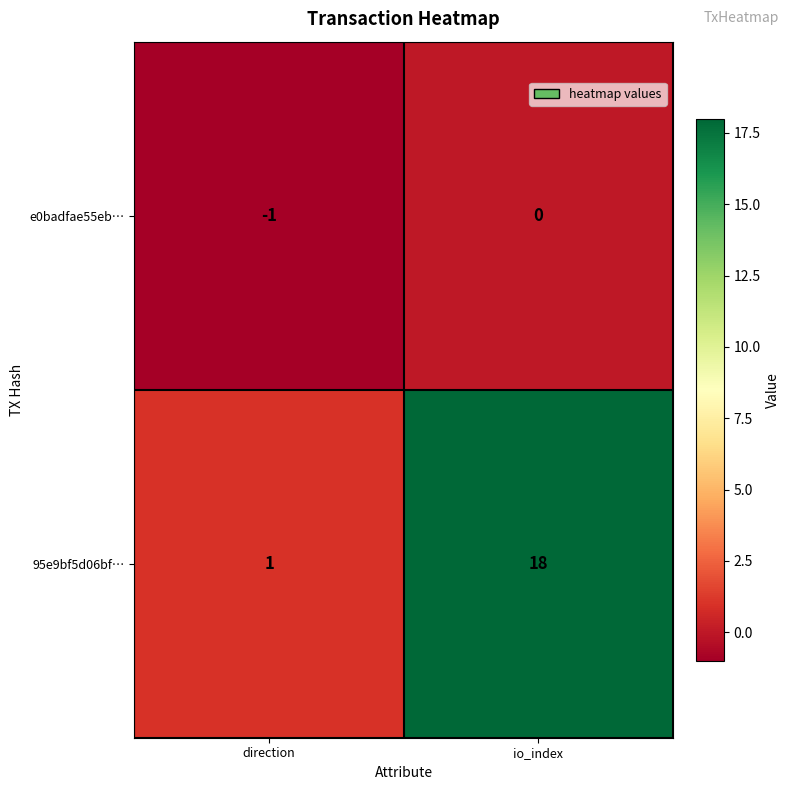

Where is 95e9bf5d06bf… nearest to the value 9?

direction